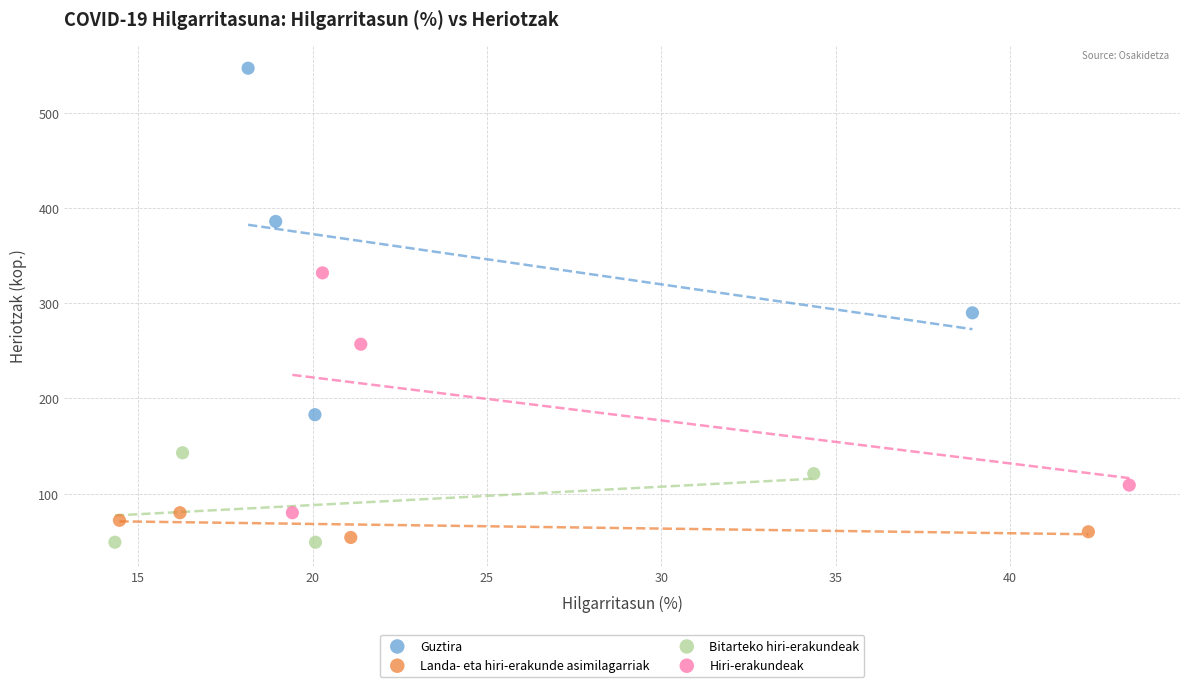

Which series reaches the maximum Y coordinate?

Guztira